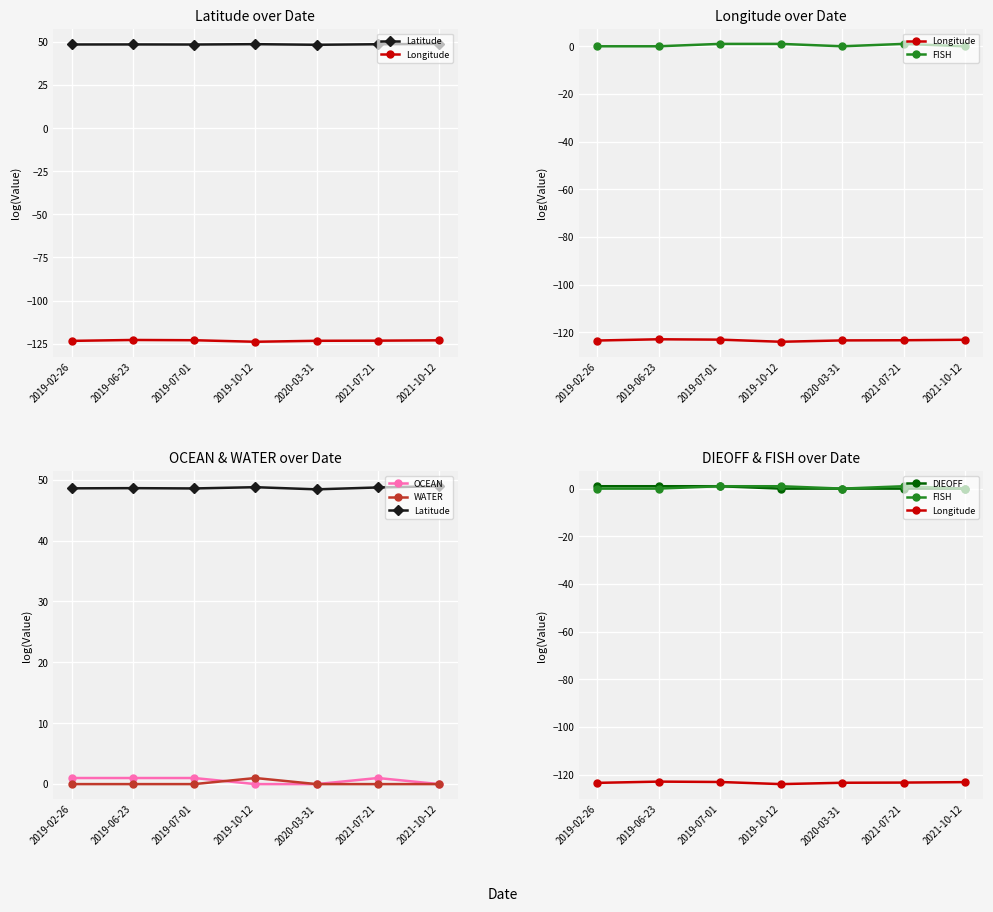

What is the minimum value for Longitude?

-123.9